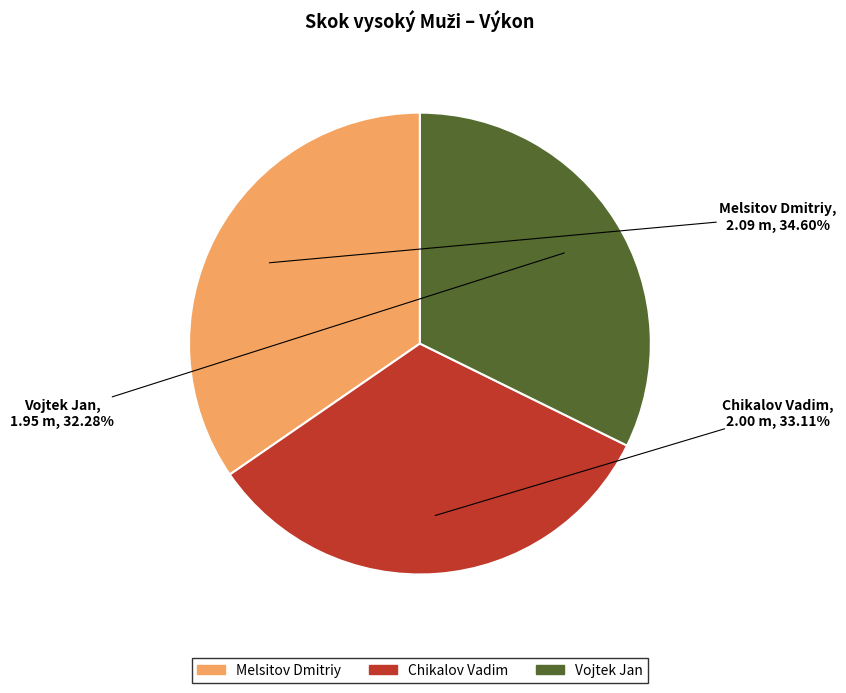

Which slice is the smallest?

Vojtek Jan